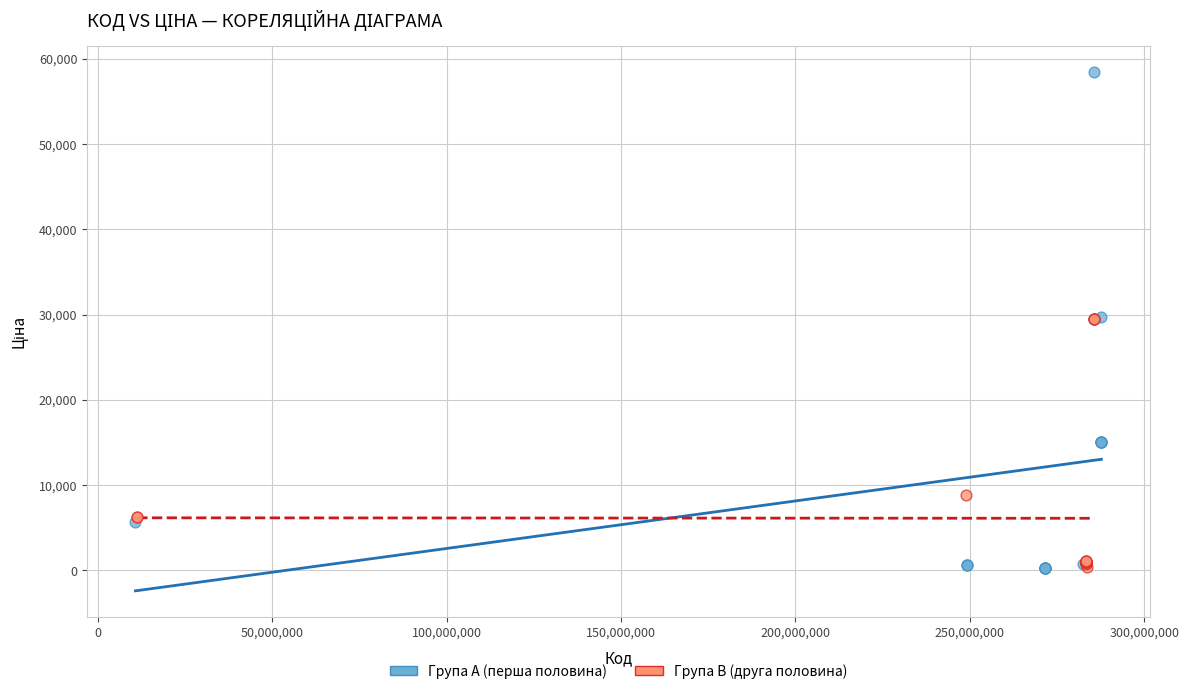

Which series reaches the maximum Y coordinate?

Група A (перша половина)